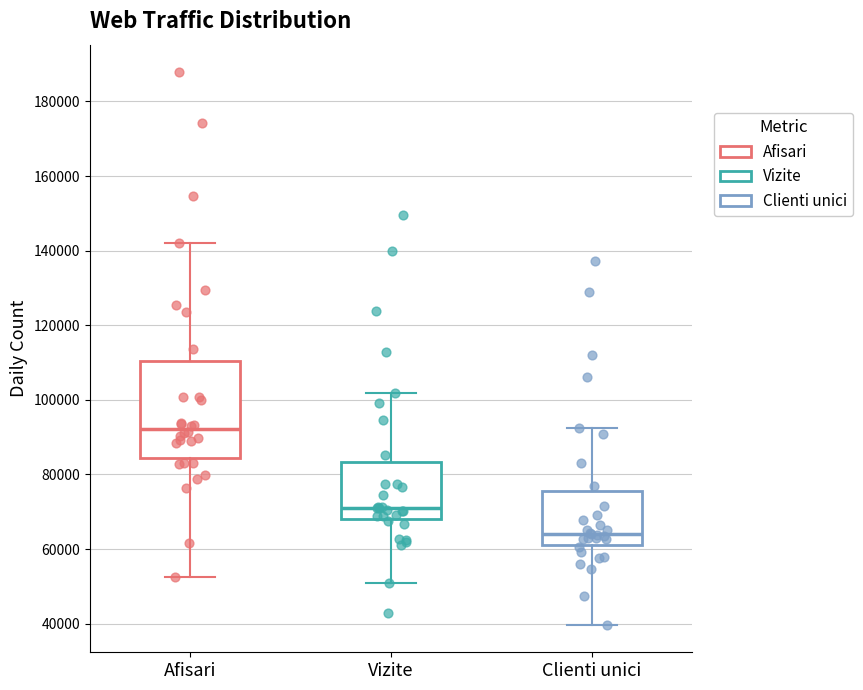

Comparing the boxes themselves (not the whiskers), which one is the tallest?

Afisari